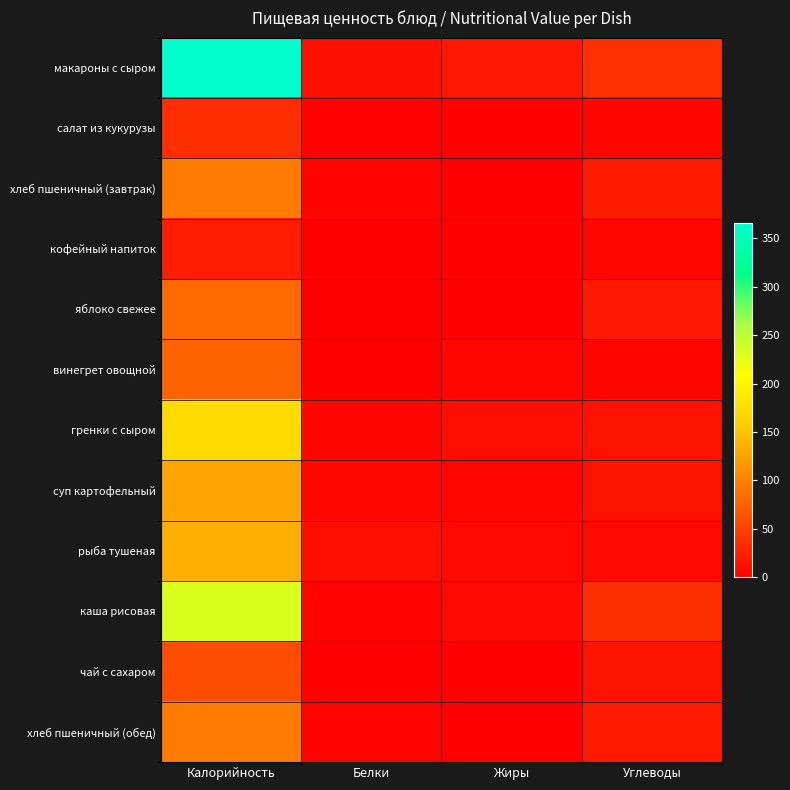

Reading left to right, extract all data points from this chart.

макароны с сыром: Калорийность=366.2	Белки=13.2	Жиры=18.6	Углеводы=36.5
салат из кукурузы: Калорийность=35.1	Белки=1.6	Жиры=1.1	Углеводы=4.7
хлеб пшеничный (завтрак): Калорийность=94.6	Белки=3.1	Жиры=0.2	Углеводы=20.1
кофейный напиток: Калорийность=23.4	Белки=0.2	Жиры=0.2	Углеводы=5.2
яблоко свежее: Калорийность=81.6	Белки=0.8	Жиры=0.0	Углеводы=19.6
винегрет овощной: Калорийность=76.1	Белки=0.9	Жиры=6.1	Углеводы=4.4
гренки с сыром: Калорийность=173.0	Белки=4.3	Жиры=10.9	Углеводы=14.7
суп картофельный: Калорийность=126.7	Белки=6.1	Жиры=5.1	Углеводы=14.4
рыба тушеная: Калорийность=134.9	Белки=12.3	Жиры=6.5	Углеводы=6.8
каша рисовая: Калорийность=232.1	Белки=3.4	Жиры=8.1	Углеводы=36.4
чай с сахаром: Калорийность=59.6	Белки=0.1	Жиры=0.0	Углеводы=14.8
хлеб пшеничный (обед): Калорийность=94.6	Белки=3.1	Жиры=0.2	Углеводы=20.1